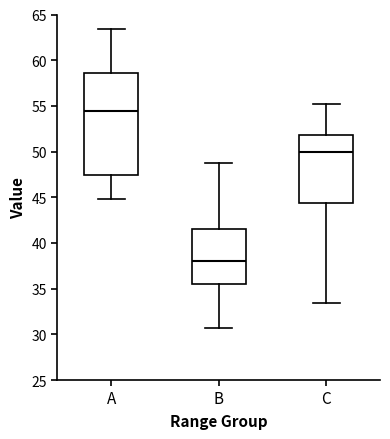

Reading left to right, read every box against the y-axis: the position of its median line, the range the box covers, and the ends of its whiskers. The values are not printed on the chart, so give them approximately, as read against the axis.

A: median 54.5, box 47.5 to 58.5, whiskers 45.0 to 63.5
B: median 38.0, box 35.5 to 41.5, whiskers 30.5 to 49.0
C: median 50.0, box 44.5 to 52.0, whiskers 33.5 to 55.0